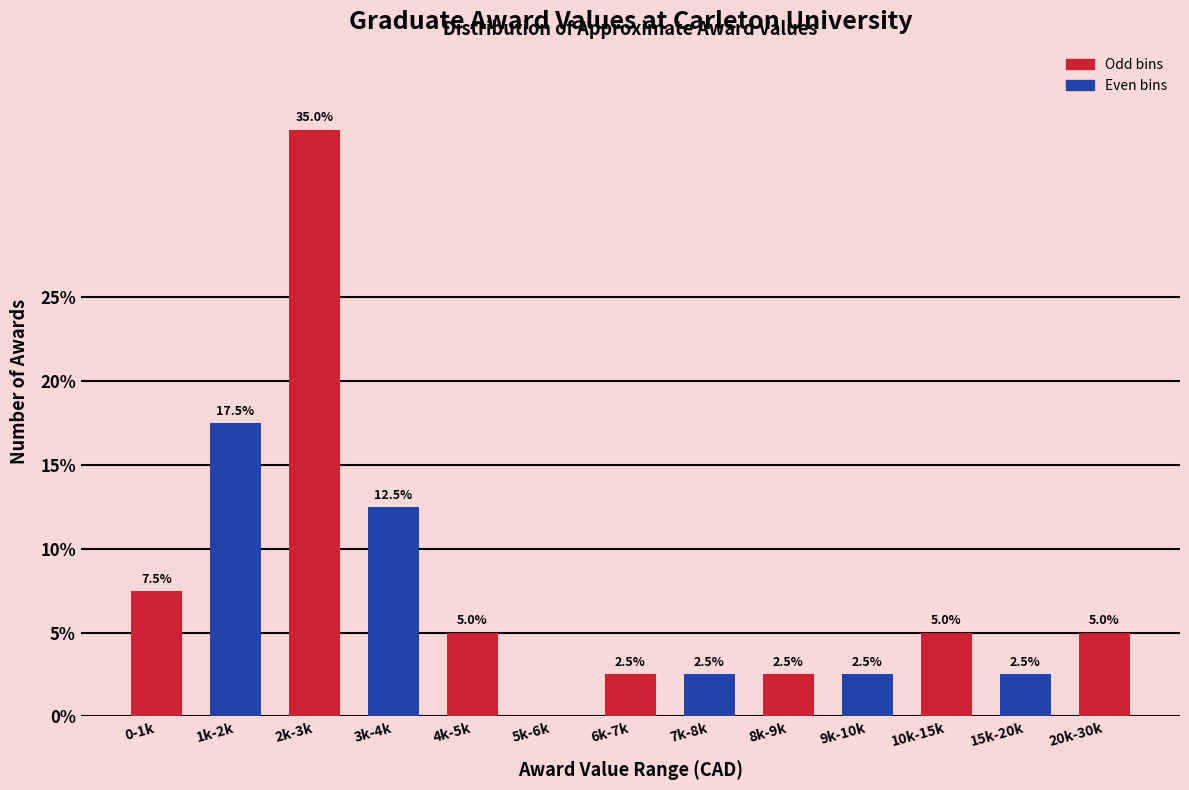

Reading left to right, transcribe all the data shown in this chart.

0-1k=7.5	1k-2k=17.5	2k-3k=35.0	3k-4k=12.5	4k-5k=5.0	5k-6k=0.0	6k-7k=2.5	7k-8k=2.5	8k-9k=2.5	9k-10k=2.5	10k-15k=5.0	15k-20k=2.5	20k-30k=5.0